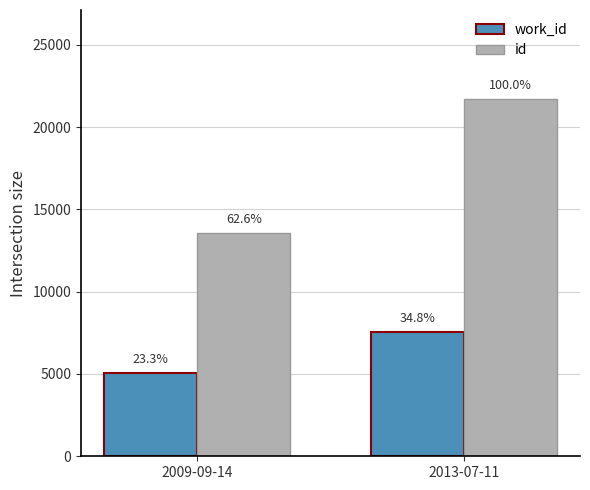

How many groups of bars are there?

2